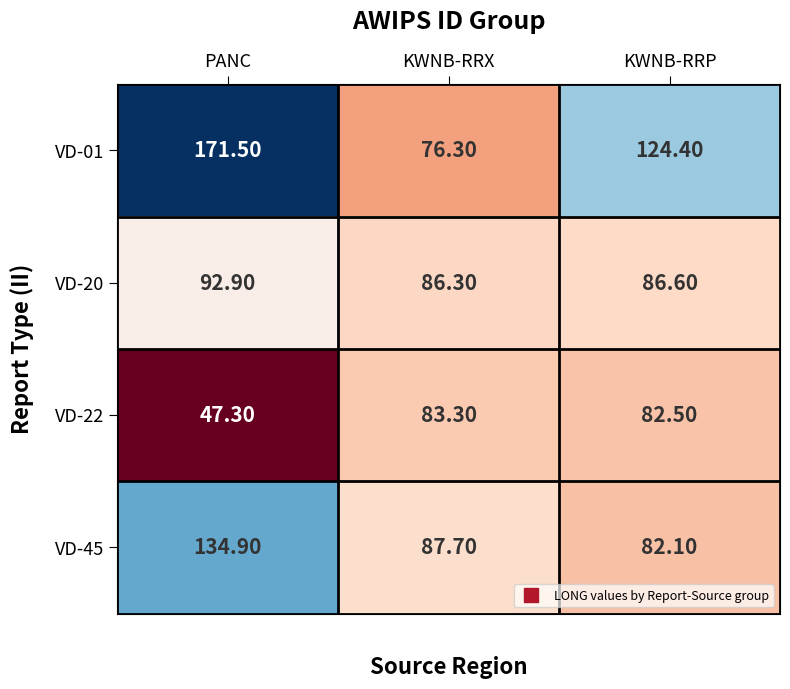

Between KWNB-RRX and KWNB-RRP, which series saw the biggest shift?

VD-01